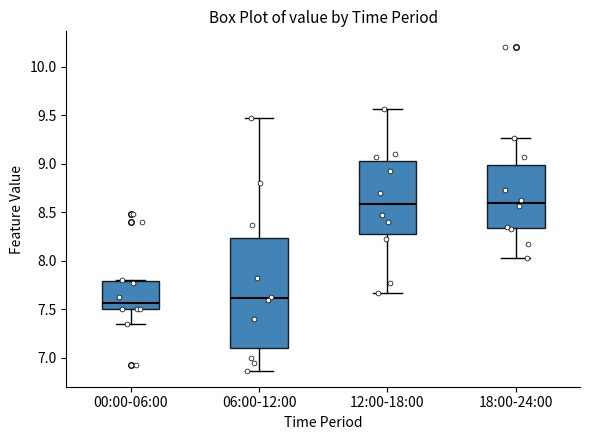

Reading left to right, transcribe this box plot: for each box, give where its median line is, the range the box spans, and where its two whiskers end, as read against the y-axis. The values are not printed on the chart, so give them approximately, as read against the axis.

00:00-06:00: median 7.55, box 7.50 to 7.80, whiskers 7.35 to 7.80
06:00-12:00: median 7.60, box 7.10 to 8.25, whiskers 6.85 to 9.45
12:00-18:00: median 8.60, box 8.25 to 9.05, whiskers 7.65 to 9.55
18:00-24:00: median 8.60, box 8.35 to 9.00, whiskers 8.05 to 9.25